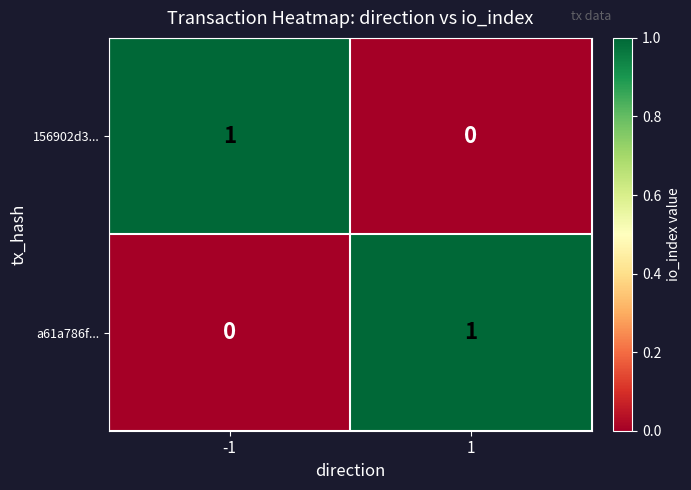

How many data points in 156902d3... are less than 1?

1